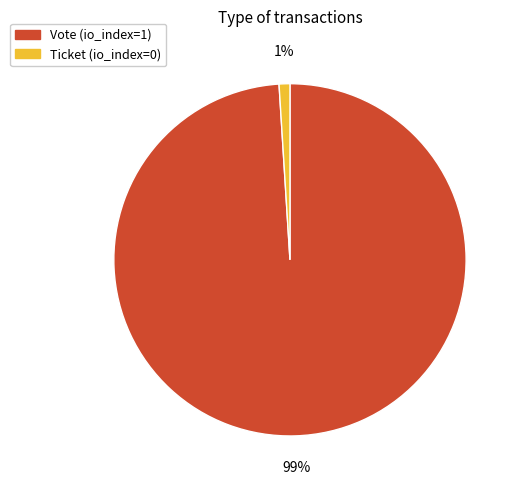

The Vote slice represents 99% of the pie. True or false?

True